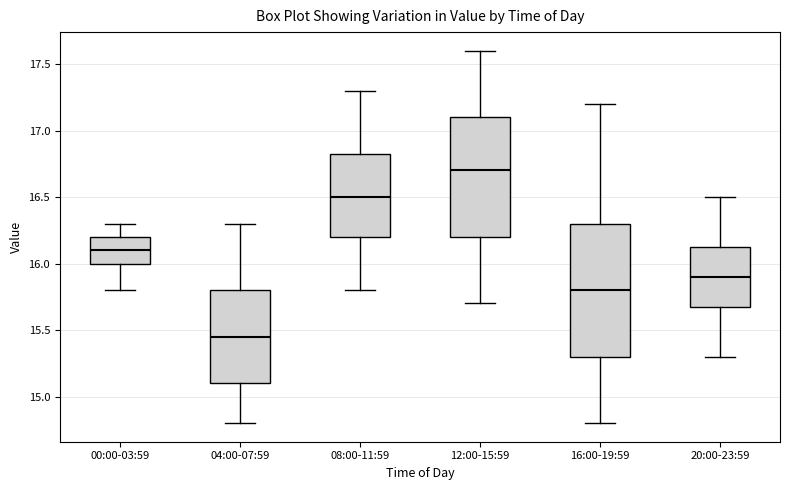

Reading left to right, transcribe this box plot: for each box, give where its median line is, the range the box spans, and where its two whiskers end, as read against the y-axis. The values are not printed on the chart, so give them approximately, as read against the axis.

00:00-03:59: median 16.10, box 16.00 to 16.20, whiskers 15.80 to 16.30
04:00-07:59: median 15.45, box 15.10 to 15.80, whiskers 14.80 to 16.30
08:00-11:59: median 16.50, box 16.20 to 16.85, whiskers 15.80 to 17.30
12:00-15:59: median 16.70, box 16.20 to 17.10, whiskers 15.70 to 17.60
16:00-19:59: median 15.80, box 15.30 to 16.30, whiskers 14.80 to 17.20
20:00-23:59: median 15.90, box 15.70 to 16.15, whiskers 15.30 to 16.50